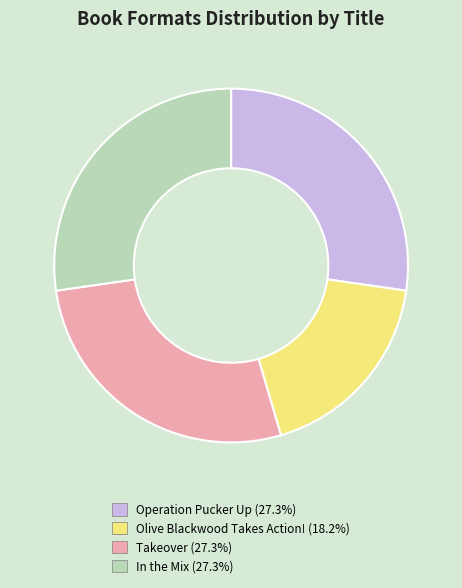

Between Olive Blackwood Takes Action! and In the Mix, which is larger?

In the Mix